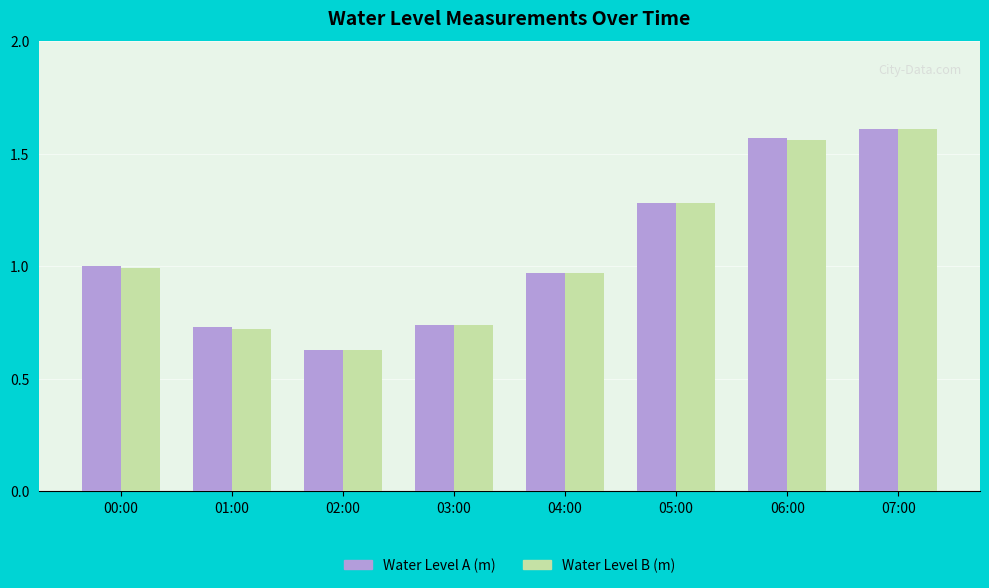

Is the value of Water Level B (m) at 03:00 greater than the value of Water Level A (m) at 04:00?

No